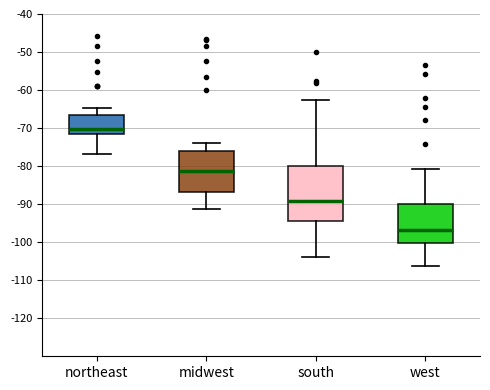

Where is the lower edge of the box for midwest on the y-axis? The values are not printed on the chart, so give them approximately, as read against the axis.

-87